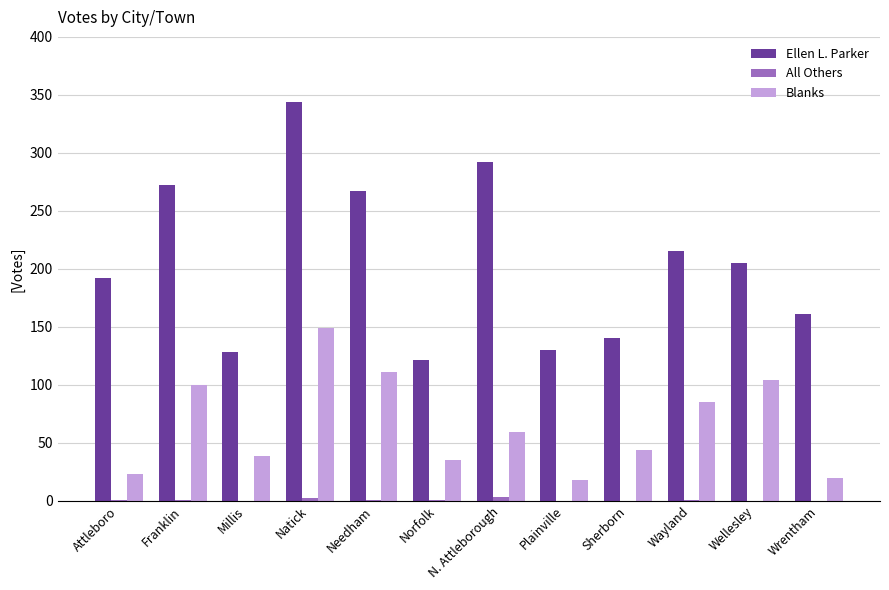

At which label does Ellen L. Parker reach its peak?

Natick